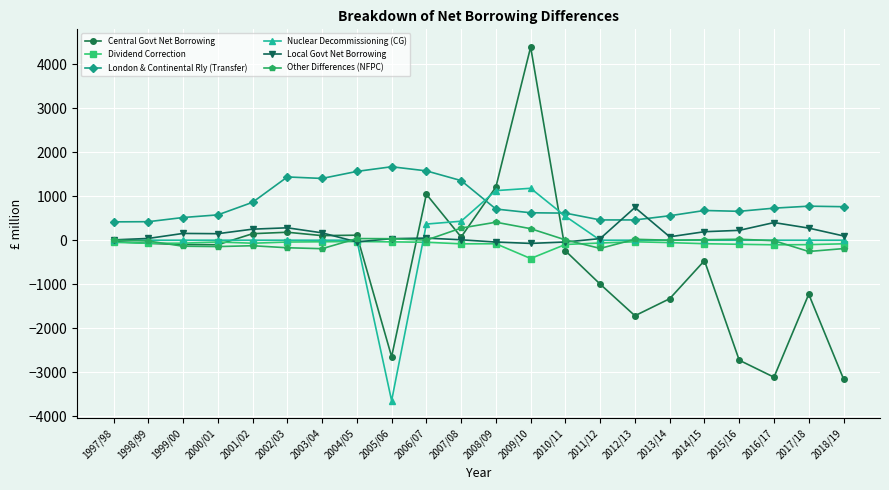

What is the sum of the Local Govt Net Borrowing values at 2007/08 and 2004/05?

-30